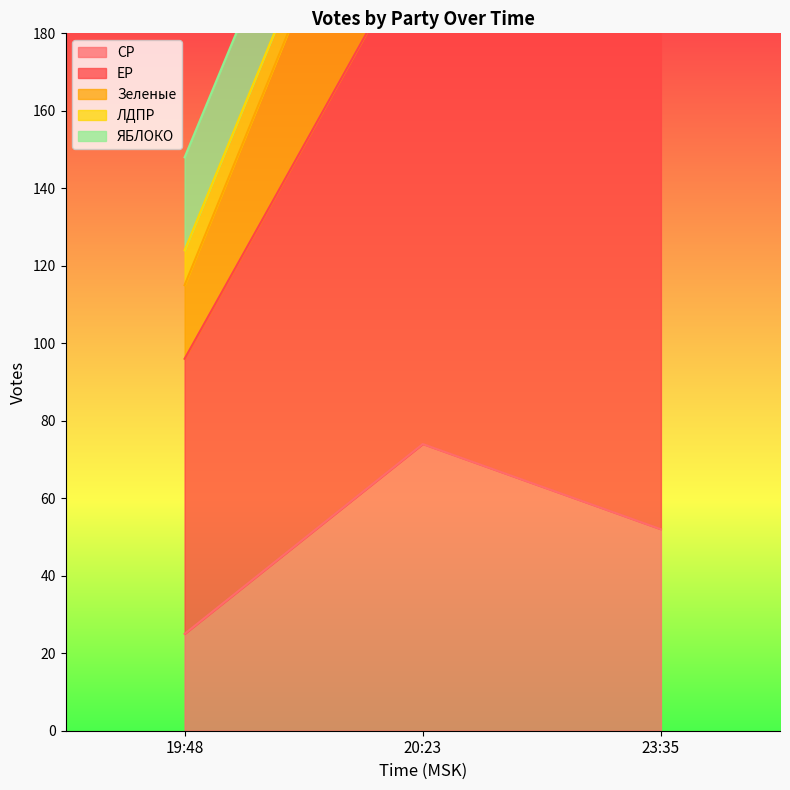

Reading left to right, list all the values displayed in this chart.

СР: 19:48=25	20:23=74	23:35=52
ЕР: 19:48=71	20:23=132	23:35=161
Зеленые: 19:48=19	20:23=59	23:35=42
ЛДПР: 19:48=9	20:23=8	23:35=7
ЯБЛОКО: 19:48=24	20:23=23	23:35=22